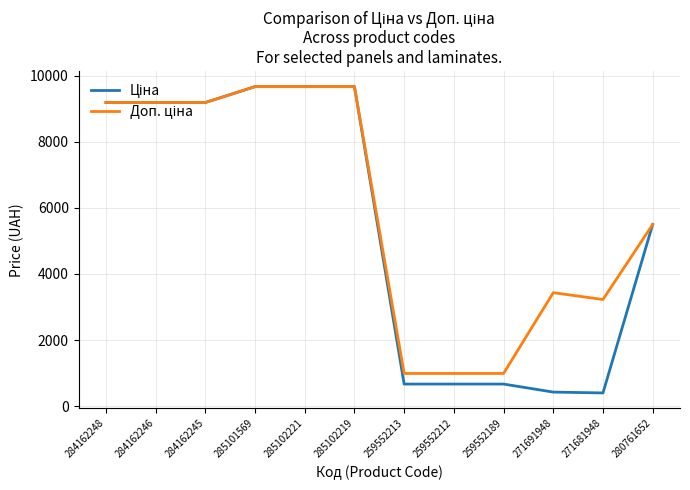

What is the difference between the highest and lowest values at 271691948?

3005.3